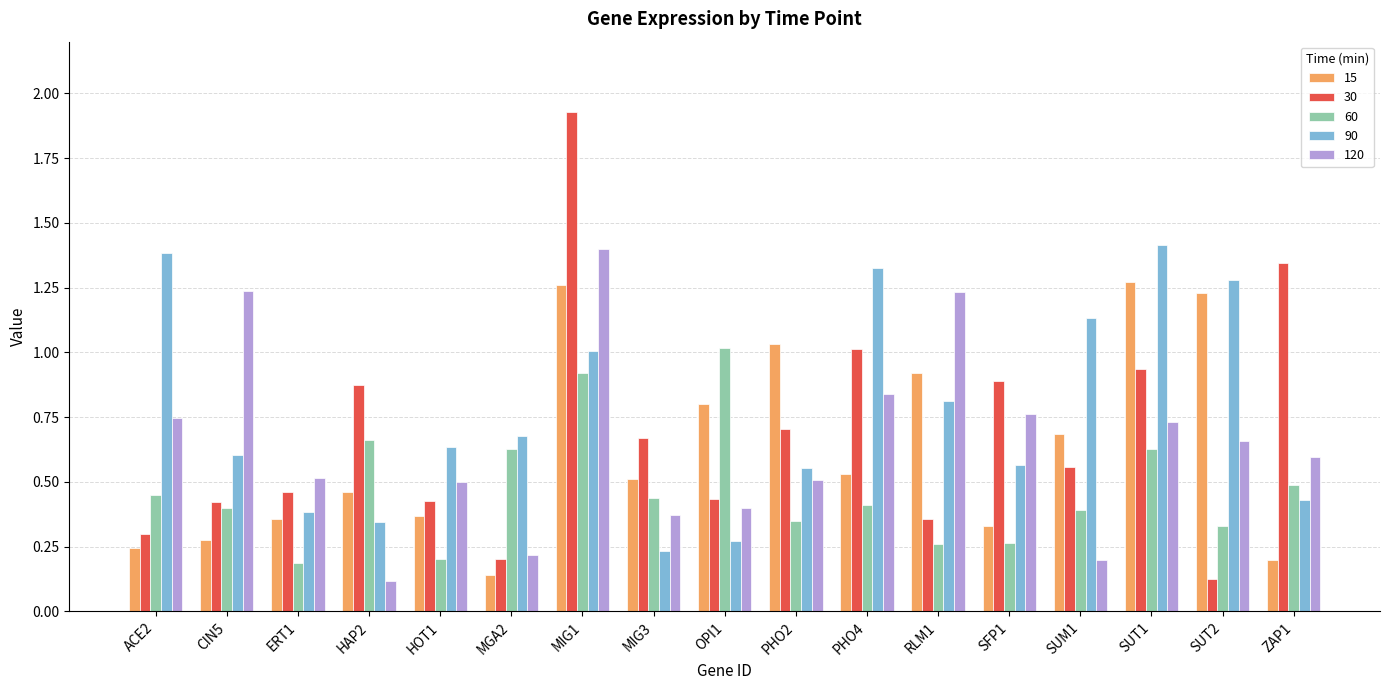

What is the total value across all series at SFP1?

2.8